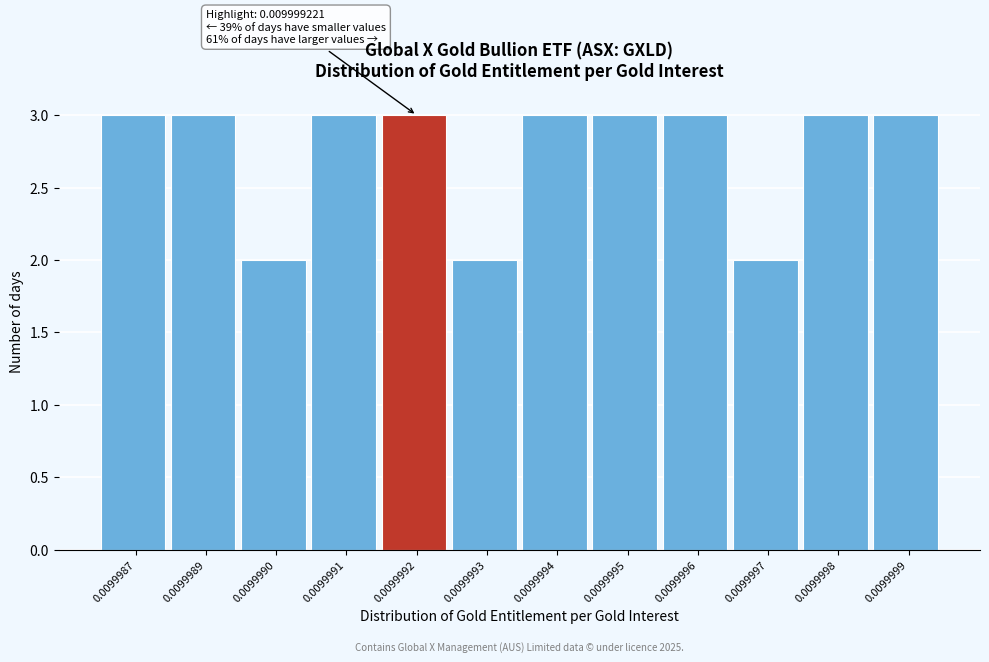

Reading left to right, list all the values displayed in this chart.

3	3	2	3	3	2	3	3	3	2	3	3